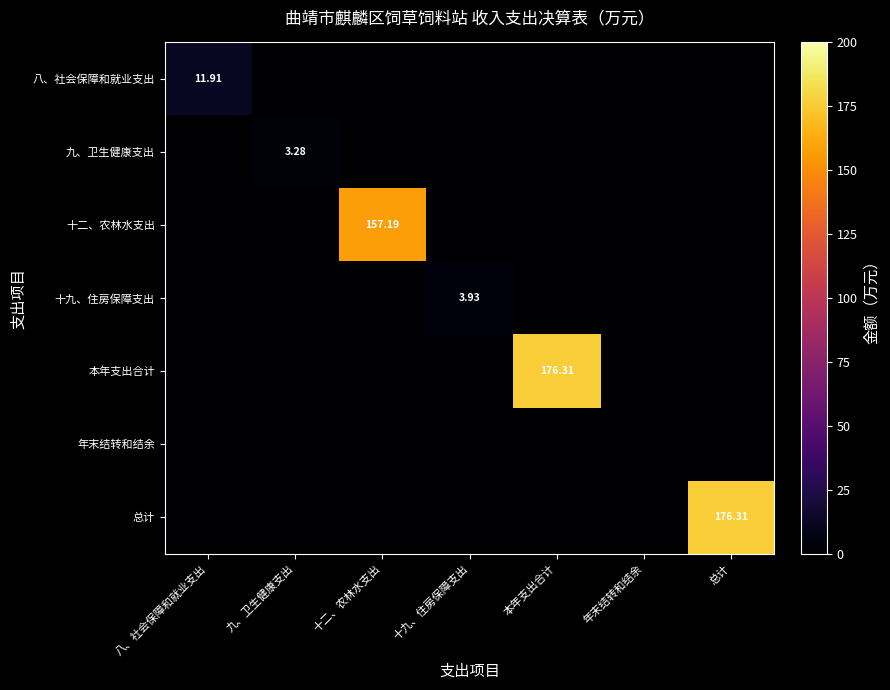

What is the sum of all 本年支出合计 values?

176.3